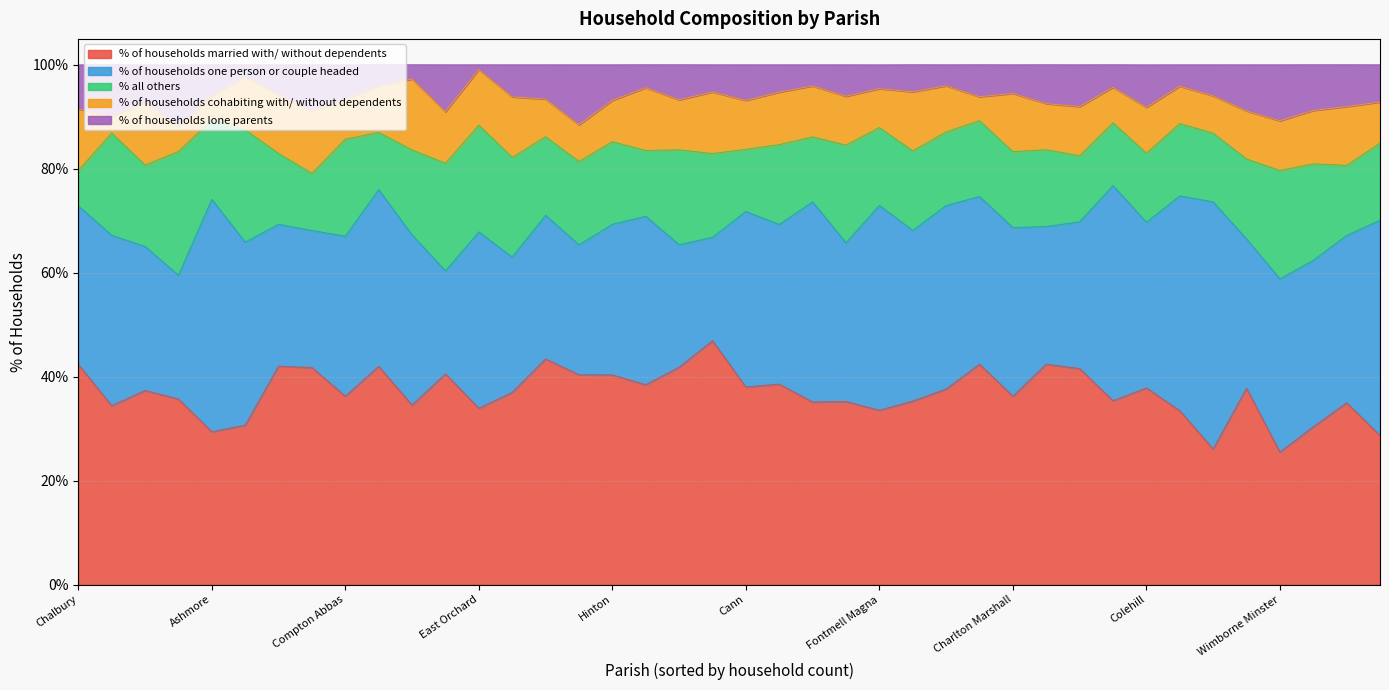

What is the minimum value for % of households married with/ without dependents?

25.5